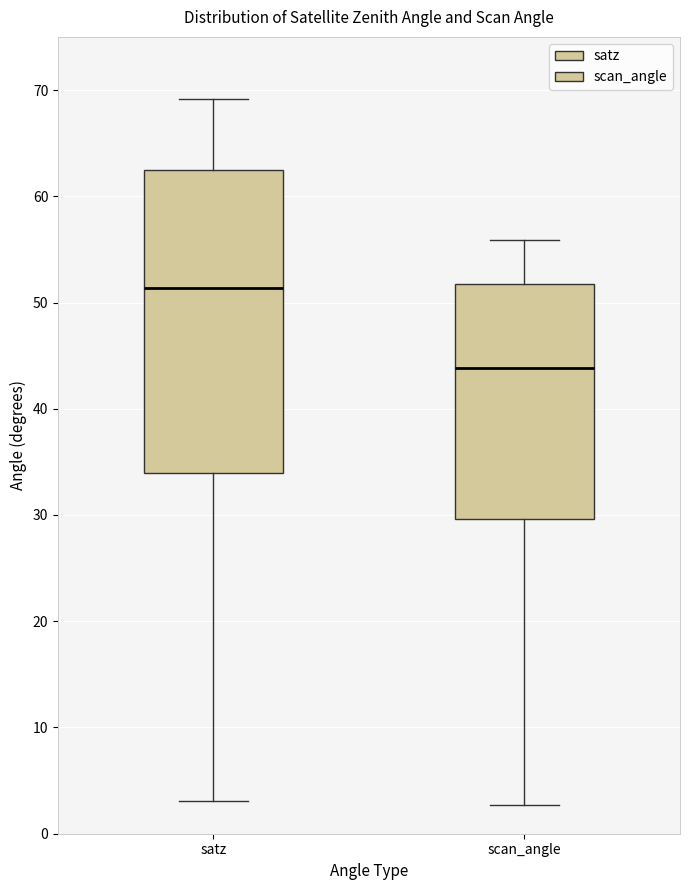

Which box is the tallest, from its lower edge to its upper edge?

satz